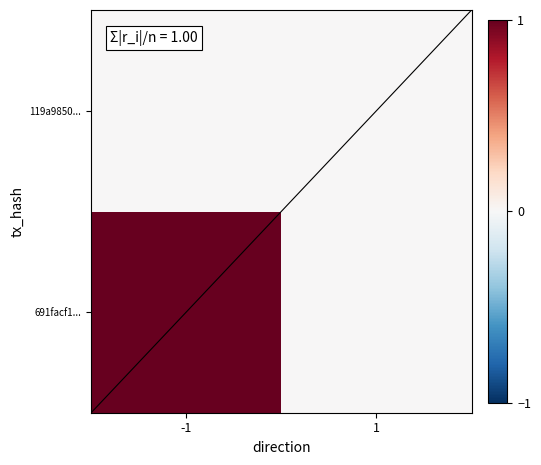

At which label is 691facf1... closest to 0?

1